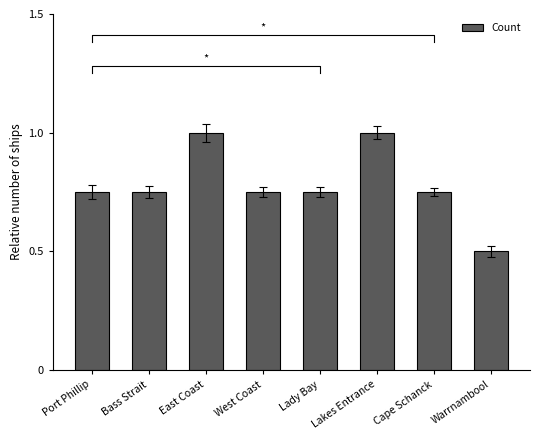

What is the difference between the second highest and minimum values?

0.5